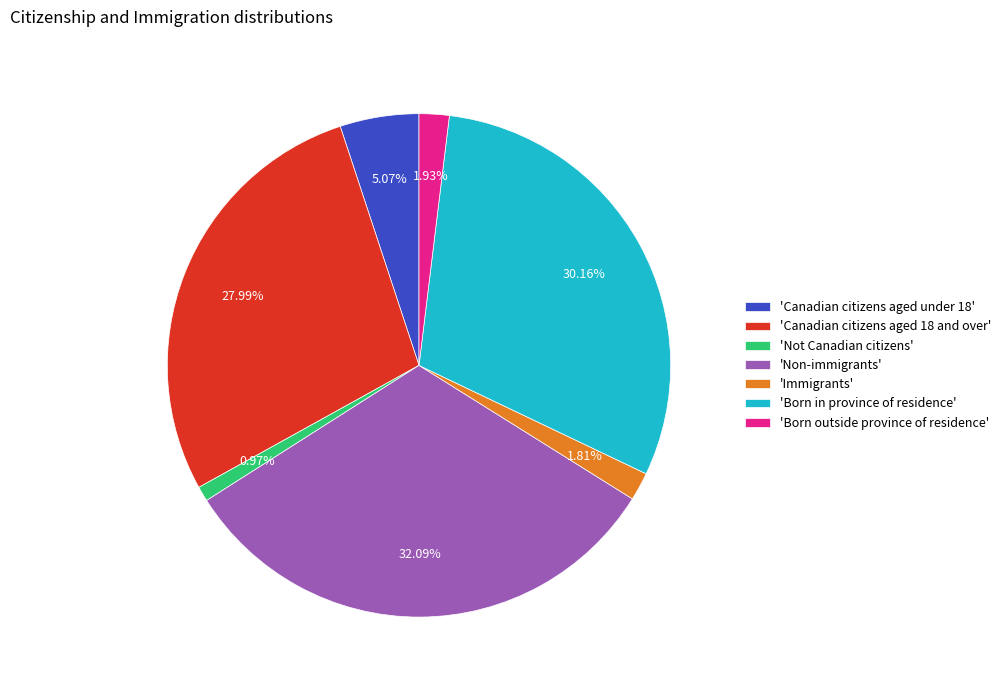

What is the smallest slice in the pie chart?

'Not Canadian citizens'